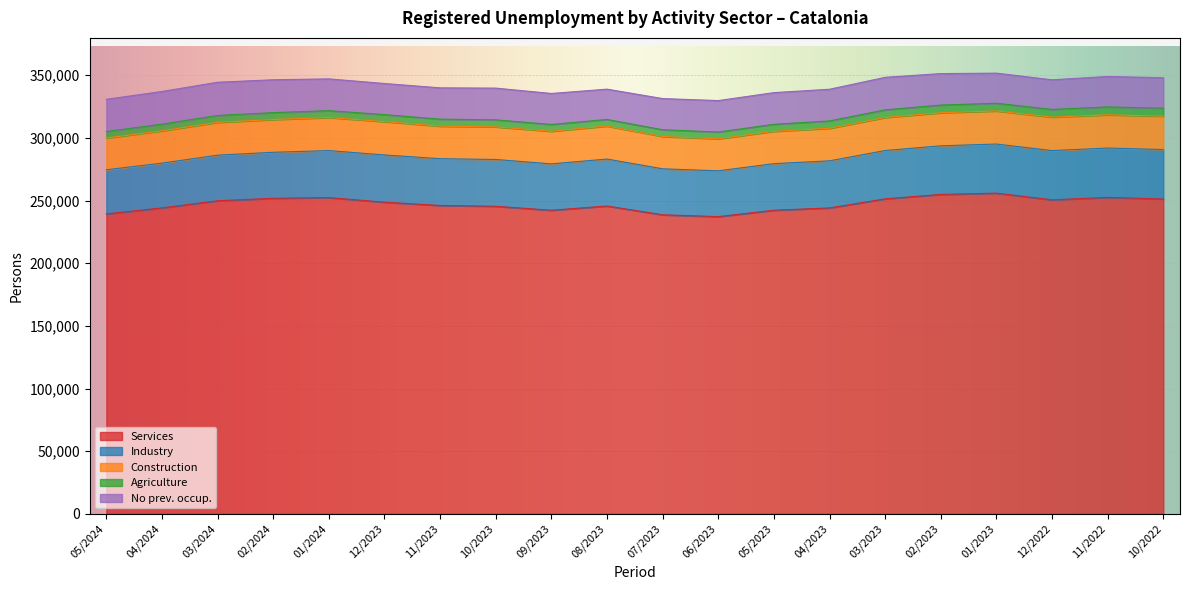

Rank the categories by Industry value from lowest to highest.

05/2024, 04/2024, 03/2024, 06/2023, 07/2023, 02/2024, 09/2023, 05/2023, 11/2023, 10/2023, 08/2023, 01/2024, 04/2023, 12/2023, 03/2023, 02/2023, 01/2023, 12/2022, 11/2022, 10/2022